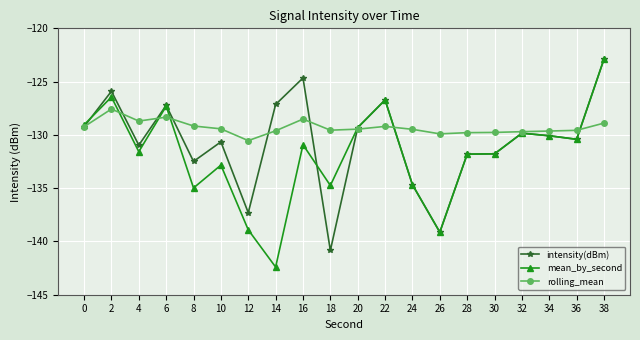

The intensity(dBm) series shows -131.0 at 4. True or false?

True